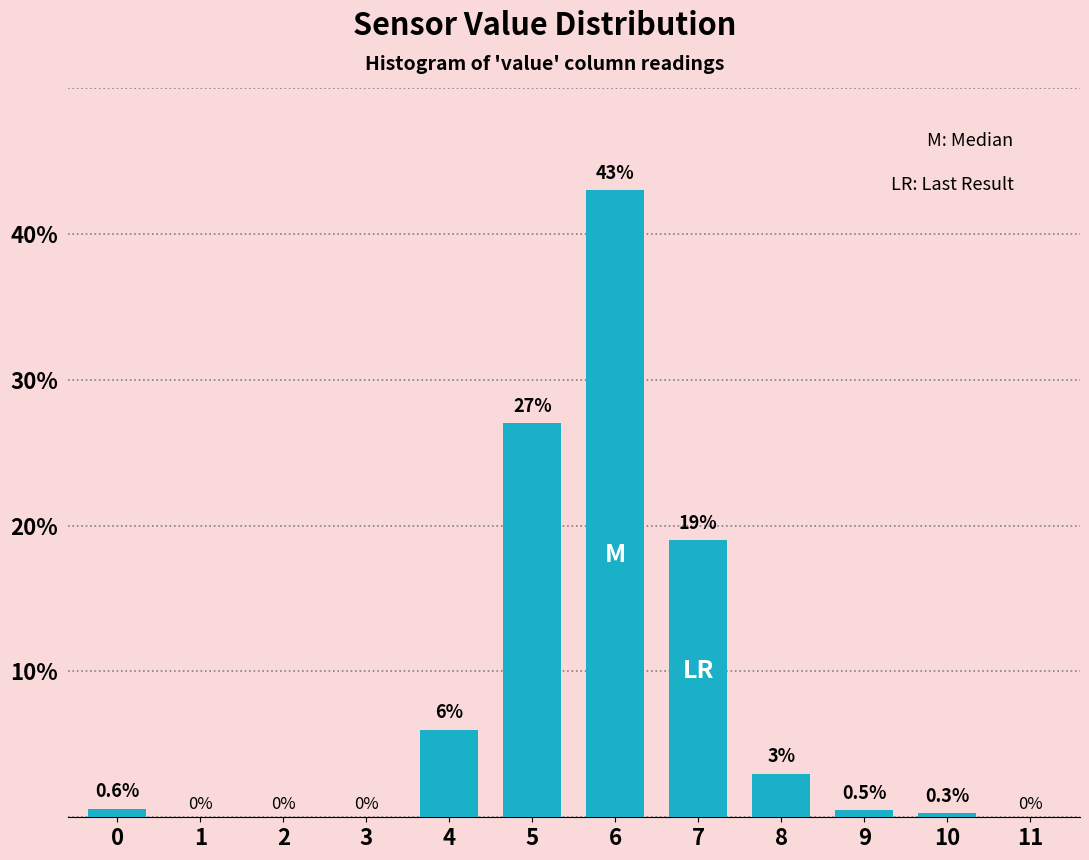

Reading left to right, what are all the values shown in this chart?

0=0.6	1=0.0	2=0.0	3=0.0	4=6.0	5=27.0	6=43.0	7=19.0	8=3.0	9=0.5	10=0.3	11=0.0